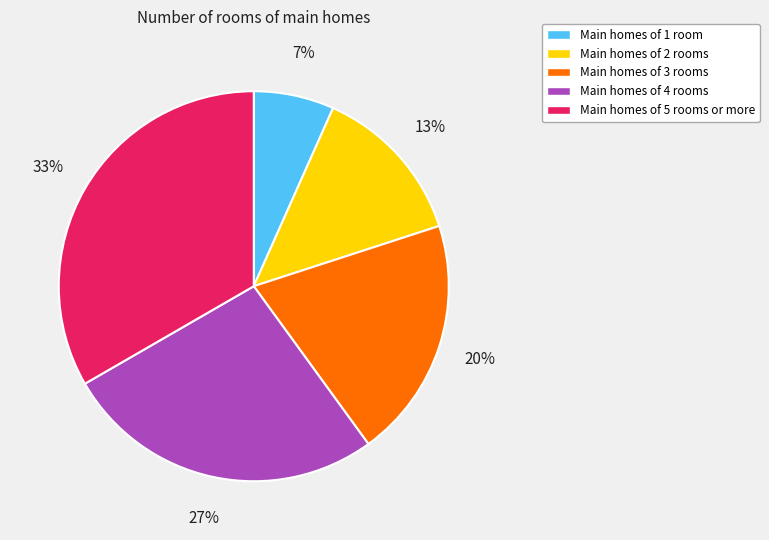

Does any single category account for the majority?

No